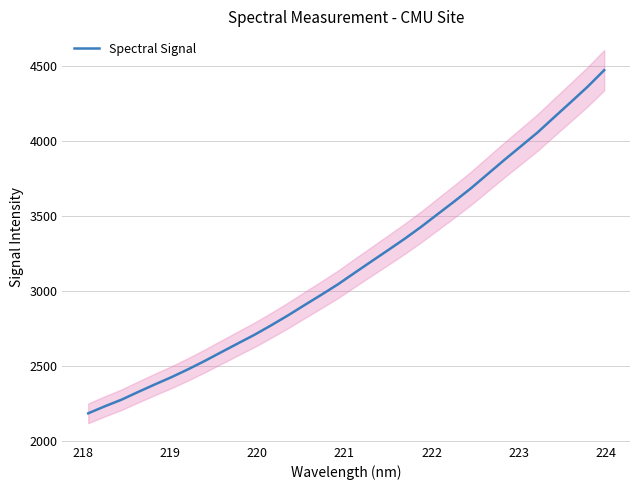

What is the maximum value for Spectral Signal?

4469.4